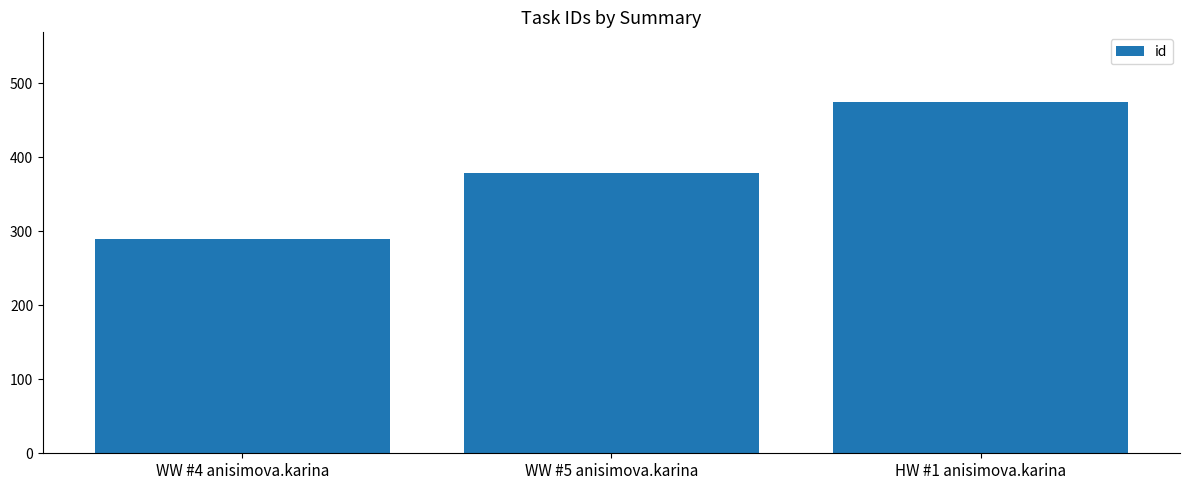

Rank the categories by value from highest to lowest.

HW #1 anisimova.karina, WW #5 anisimova.karina, WW #4 anisimova.karina